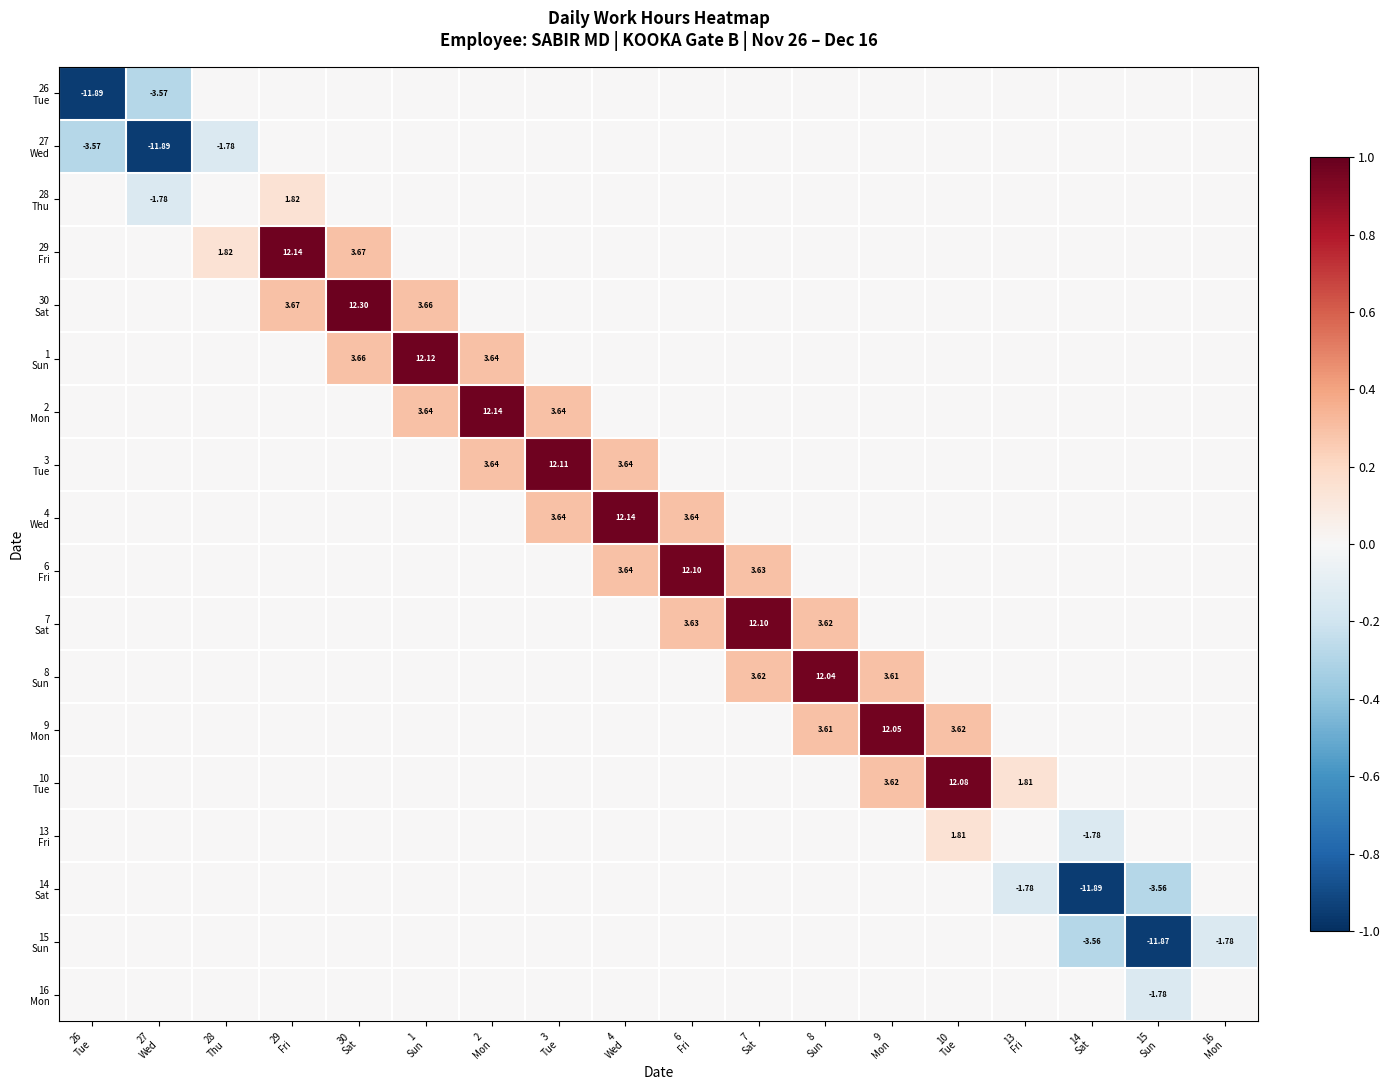

List the series in order of their peak value, lowest first.

26 Tue, 27 Wed, 14 Sat, 15 Sun, 16 Mon, 13 Fri, 28 Thu, 8 Sun, 9 Mon, 10 Tue, 6 Fri, 7 Sat, 3 Tue, 1 Sun, 29 Fri, 2 Mon, 4 Wed, 30 Sat